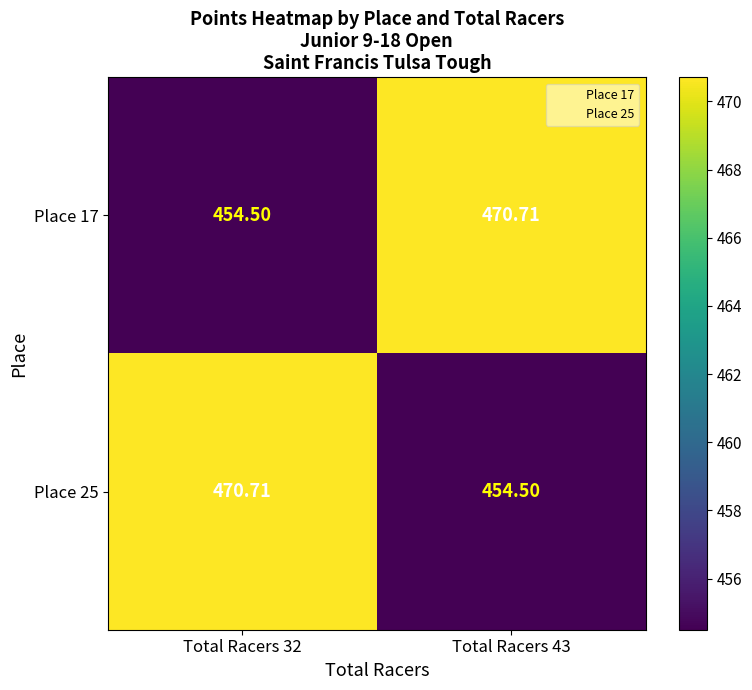

Is the value of Place 25 at Total Racers 32 greater than the value of Place 17 at Total Racers 32?

Yes